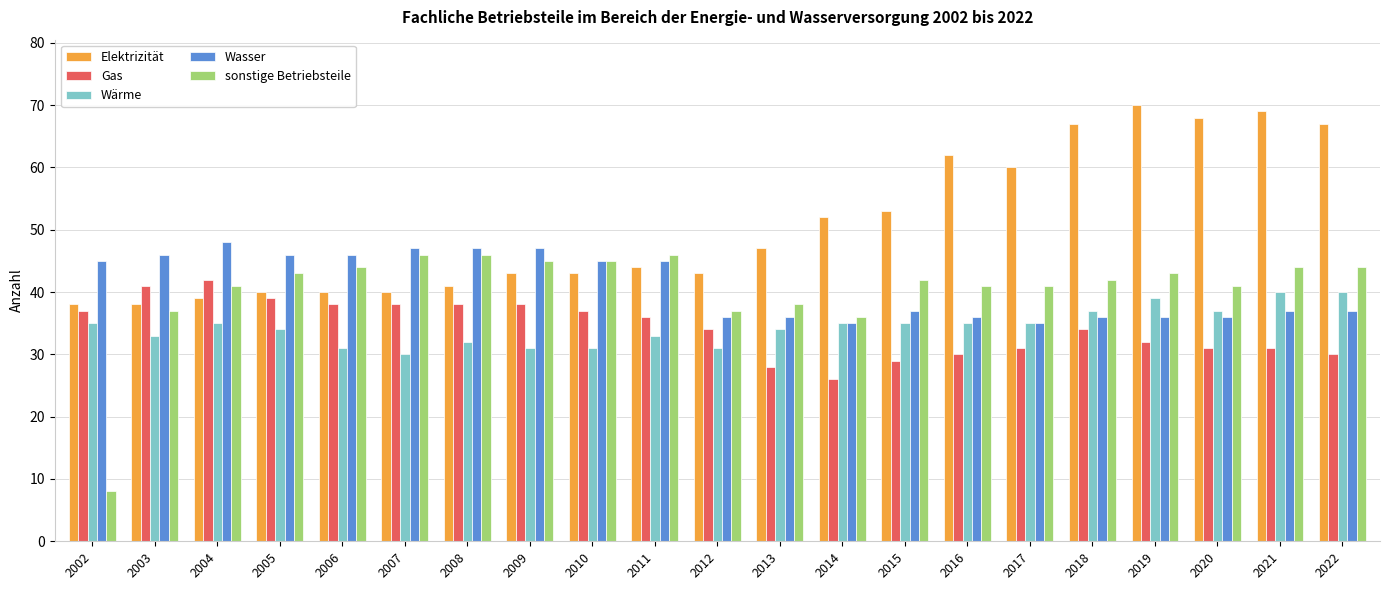

List the series in order of their peak value, highest first.

Elektrizität, Wasser, sonstige Betriebsteile, Gas, Wärme